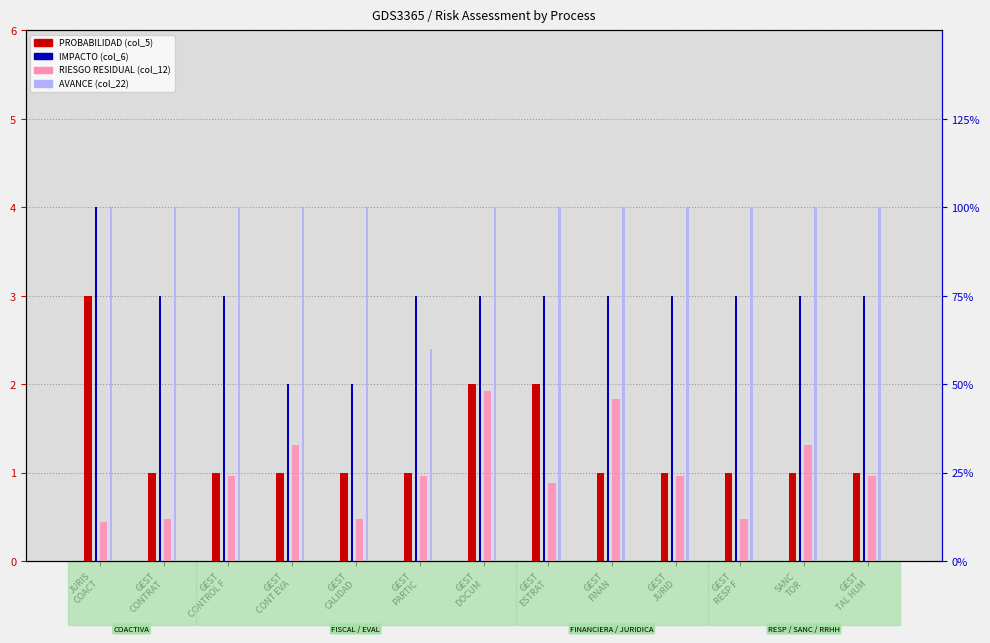

List the labels in order of PROBABILIDAD (col_5) value, largest first.

JURIS
COACT, GEST
DOCUM, GEST
ESTRAT, GEST
CONTRAT, GEST
CONTROL F, GEST
CONT EVA, GEST
CALIDAD, GEST
PARTIC, GEST
FINAN, GEST
JURID, GEST
RESP F, SANC
TOR, GEST
TAL HUM